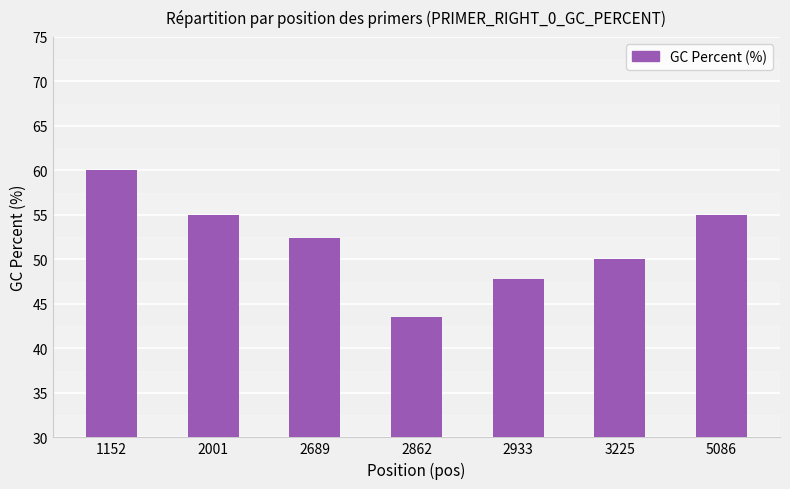

How many series are shown in this chart?

1